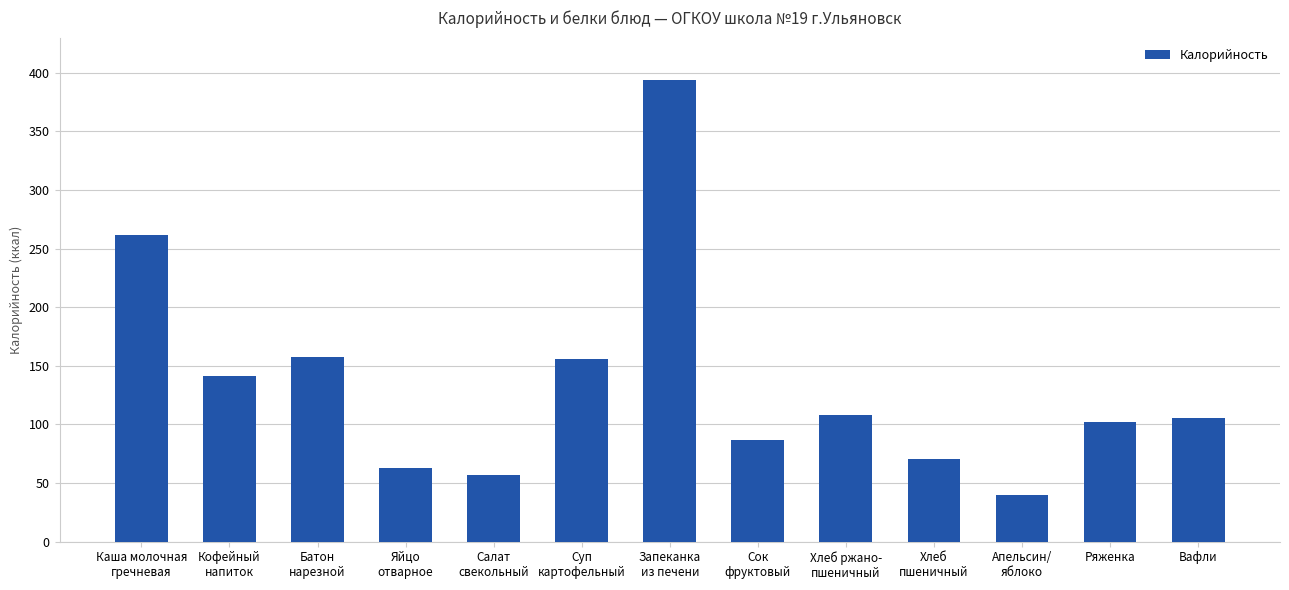

What is the value of the 1st bar from the left?

261.7